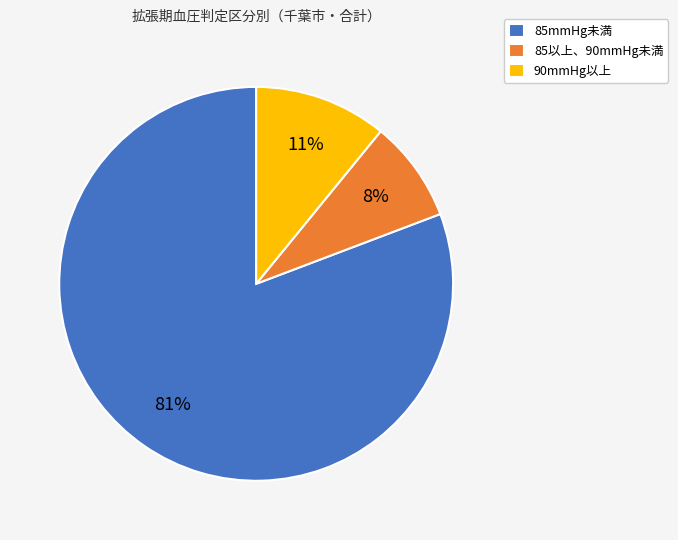

Is 90mmHg以上 the majority of the pie?

No